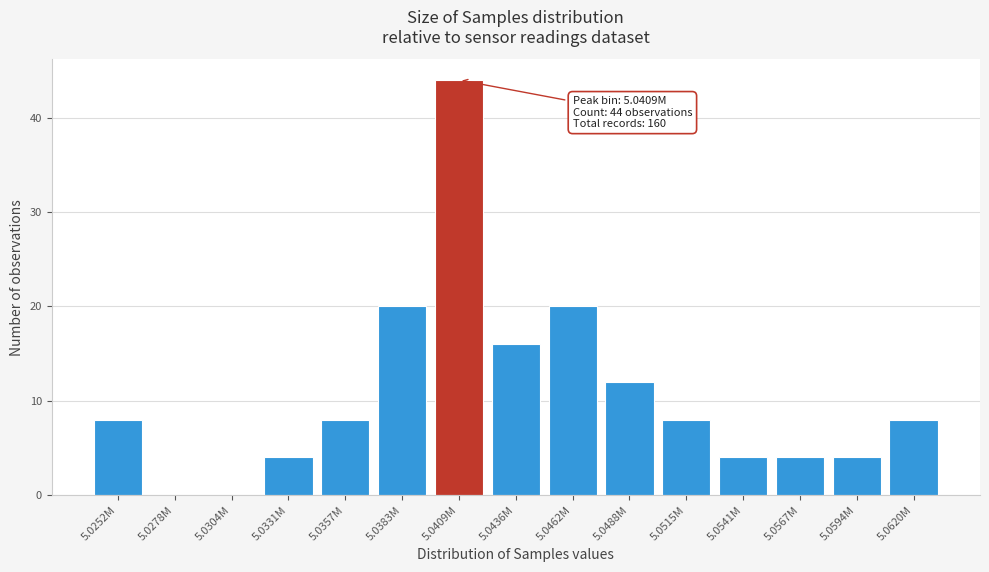

Reading right to left, what are all the values shown in this chart?

5.0620M=8	5.0594M=4	5.0567M=4	5.0541M=4	5.0515M=8	5.0488M=12	5.0462M=20	5.0436M=16	5.0409M=44	5.0383M=20	5.0357M=8	5.0331M=4	5.0304M=0	5.0278M=0	5.0252M=8